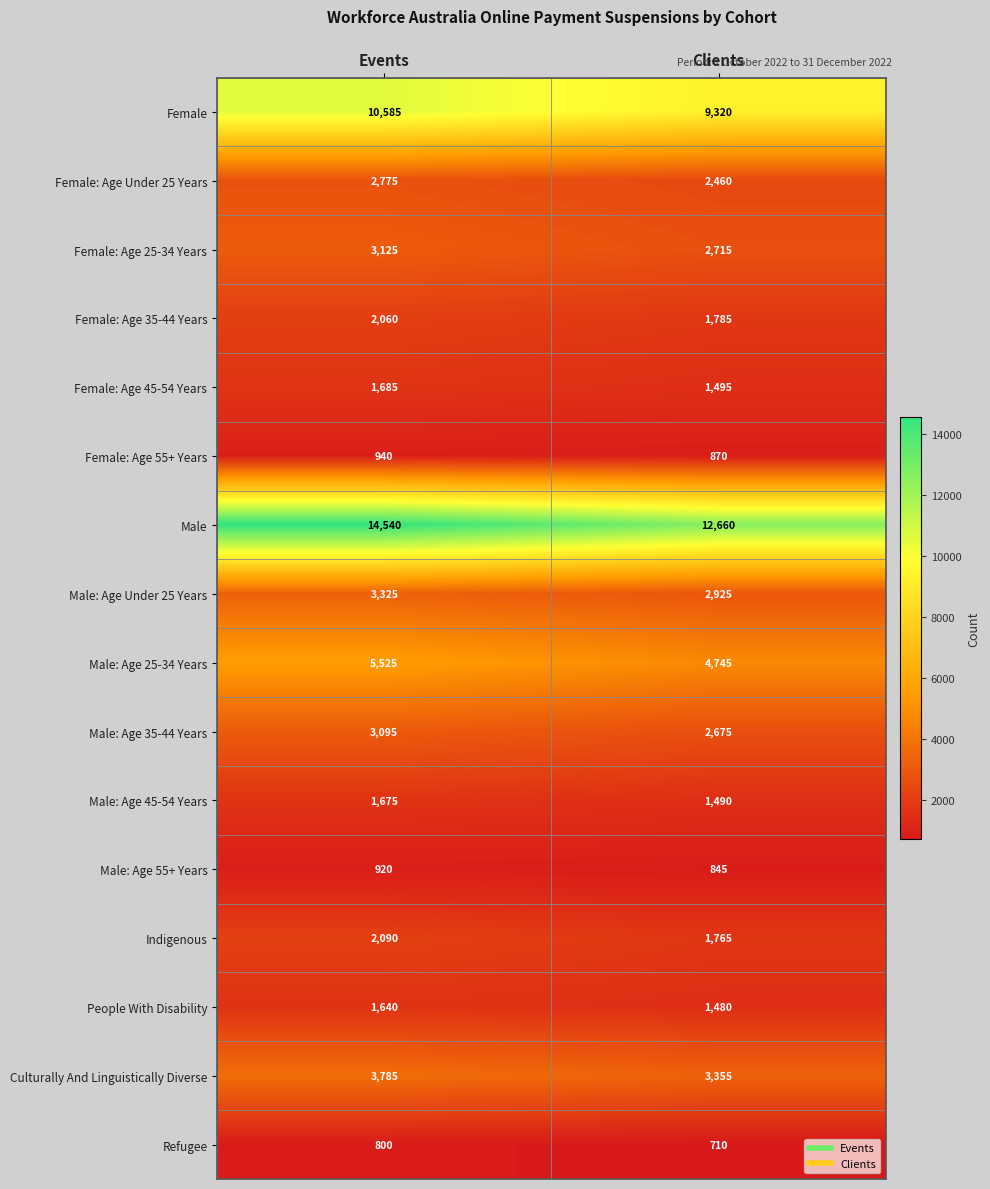

At which category is the sum across all series the highest?

Events